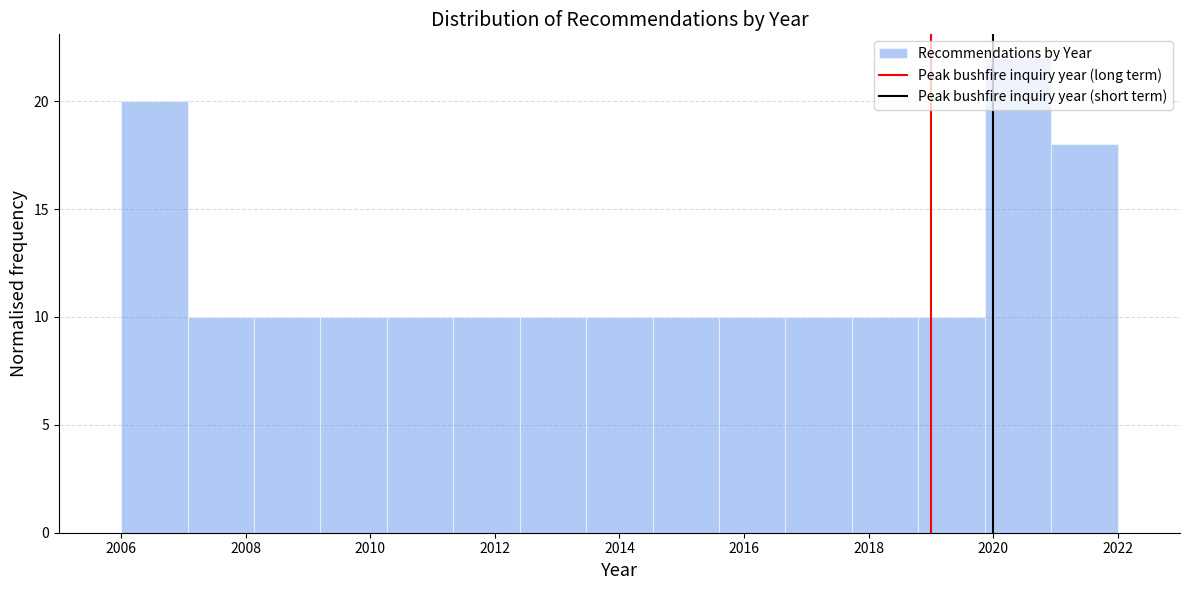

What is the height of the bar covering 2019.8 to 2021.0 on the x-axis? Neither the bar edges nor the heights are printed on the chart, so give them approximately, as read against the axes.

22